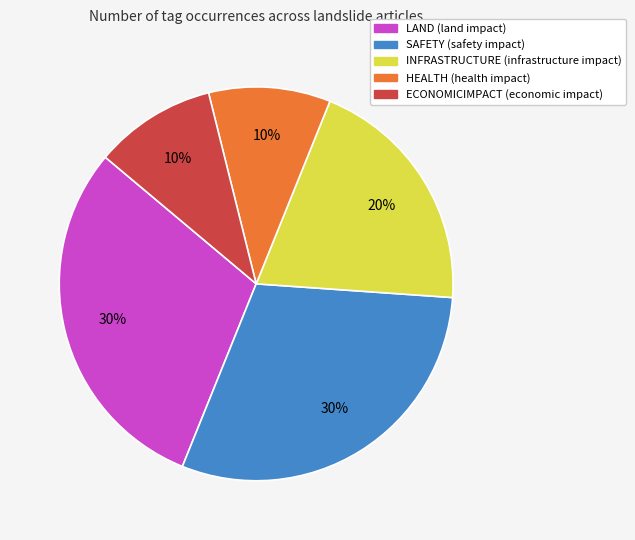

Count the number of slices in the pie.

5